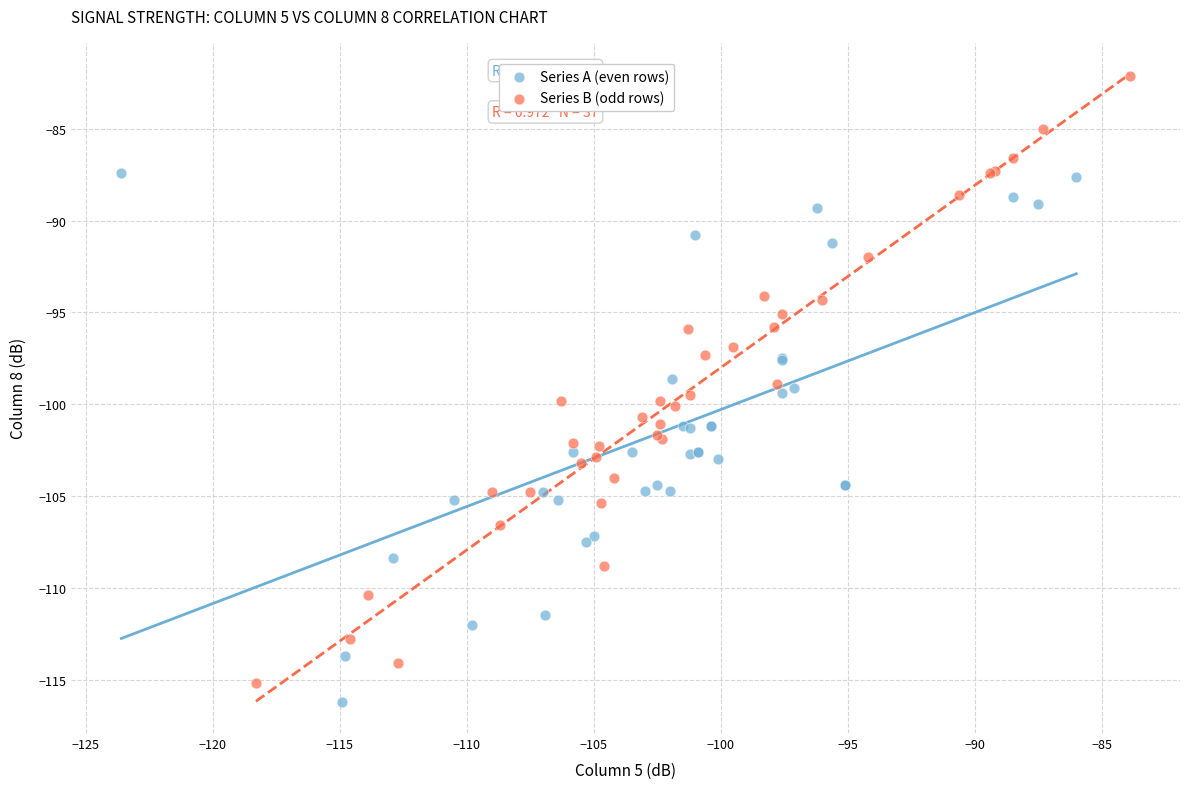

What are all the series names shown in the legend?

Series A (even rows), Series B (odd rows)